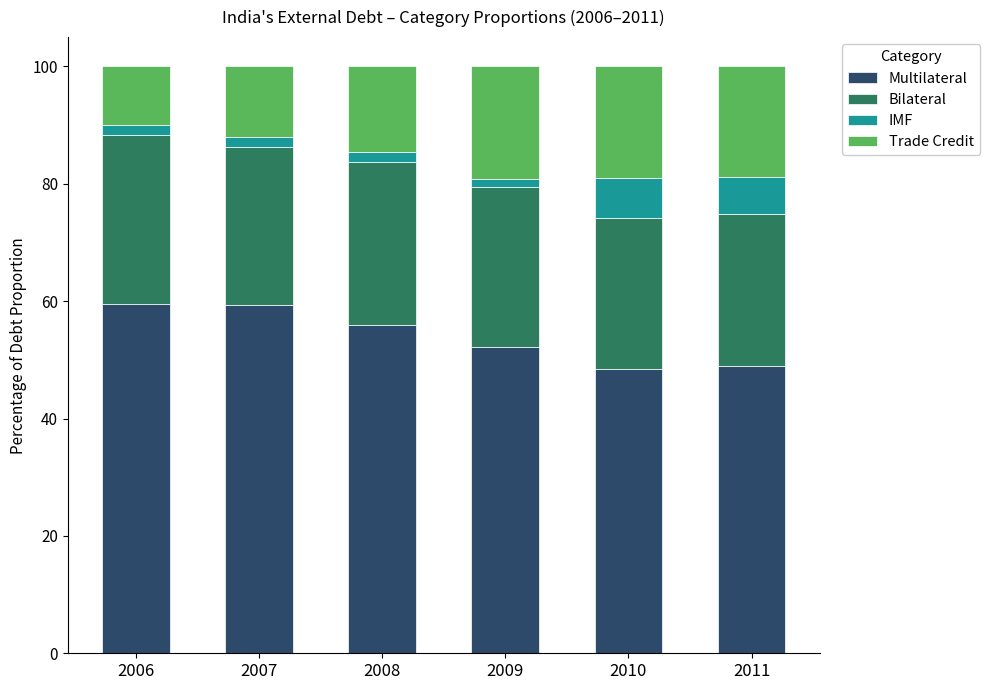

What is the difference between the second highest and minimum values in the Multilateral series?

10.8